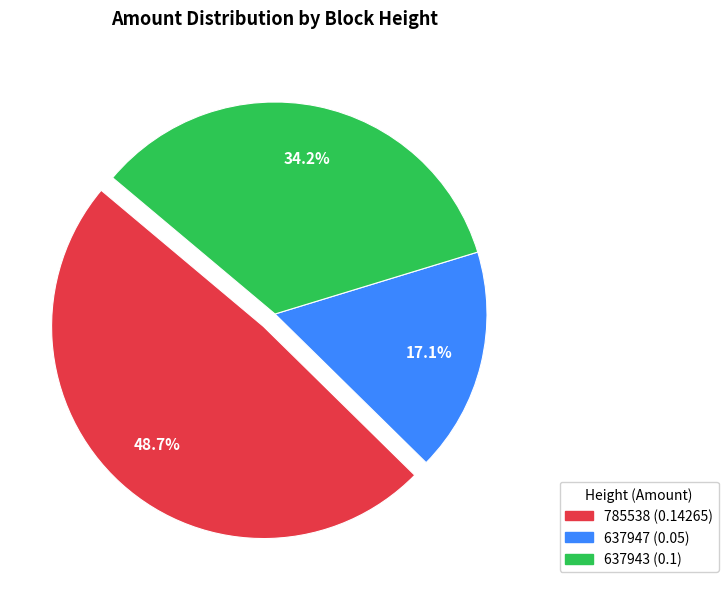

What percentage is NOT represented by 637943?

65.8%